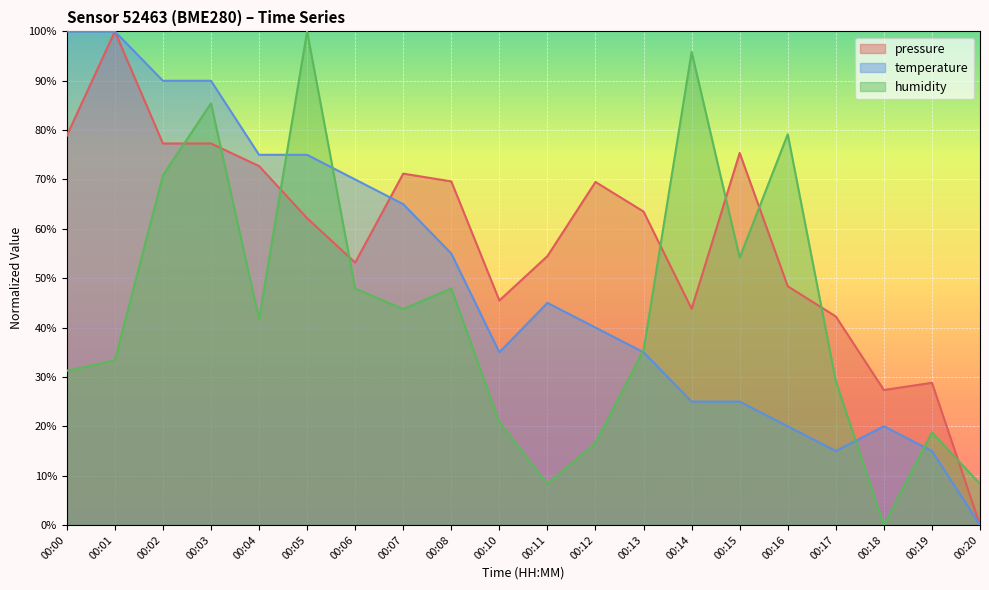

True or false: pressure has a value of 28.8 at 00:19.

True